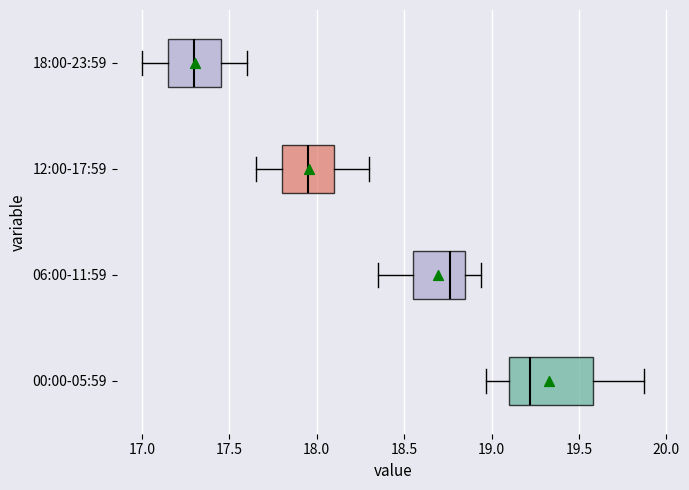

Where is the left edge of the box for 12:00-17:59 on the x-axis? The values are not printed on the chart, so give them approximately, as read against the axis.

17.80